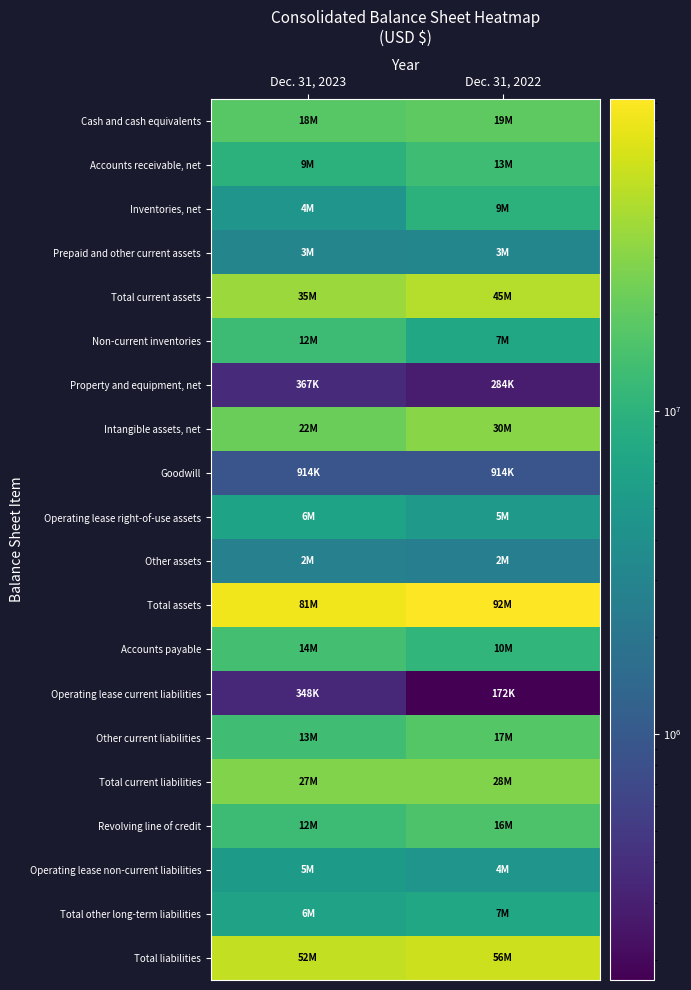

At which category does the chart reach its peak across all series?

Dec. 31, 2022